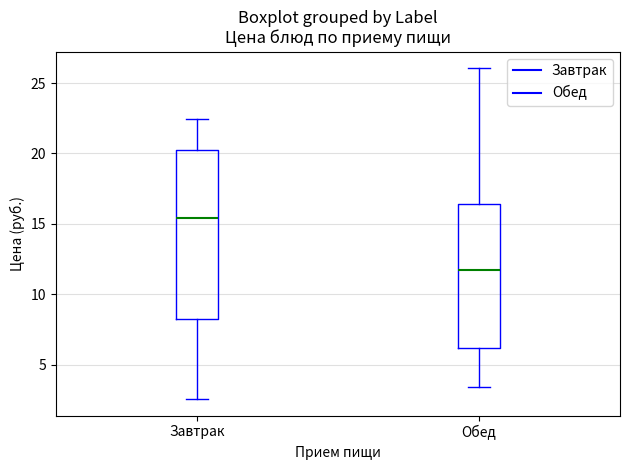

Comparing the boxes themselves (not the whiskers), which one is the tallest?

Завтрак